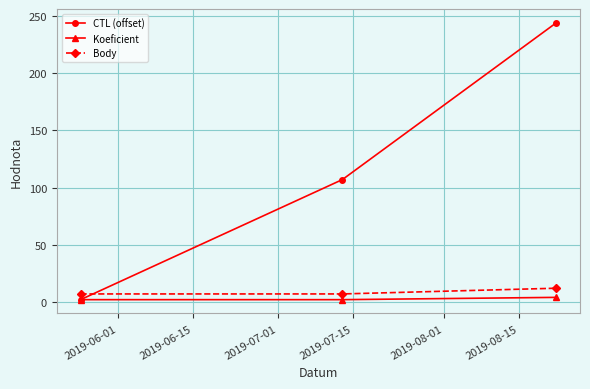

Which series has the largest total across all categories?

CTL (offset)